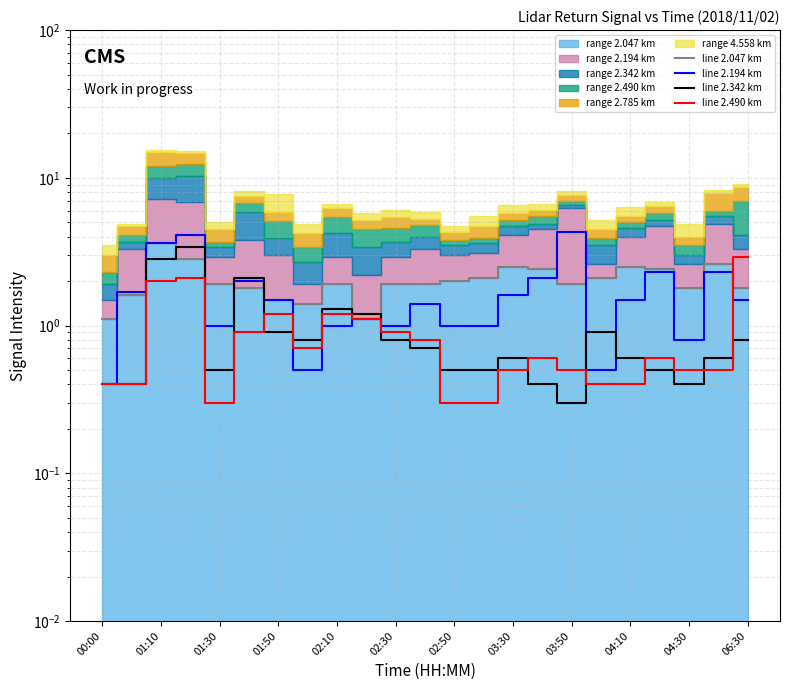

What position from the left is 02:30?

6